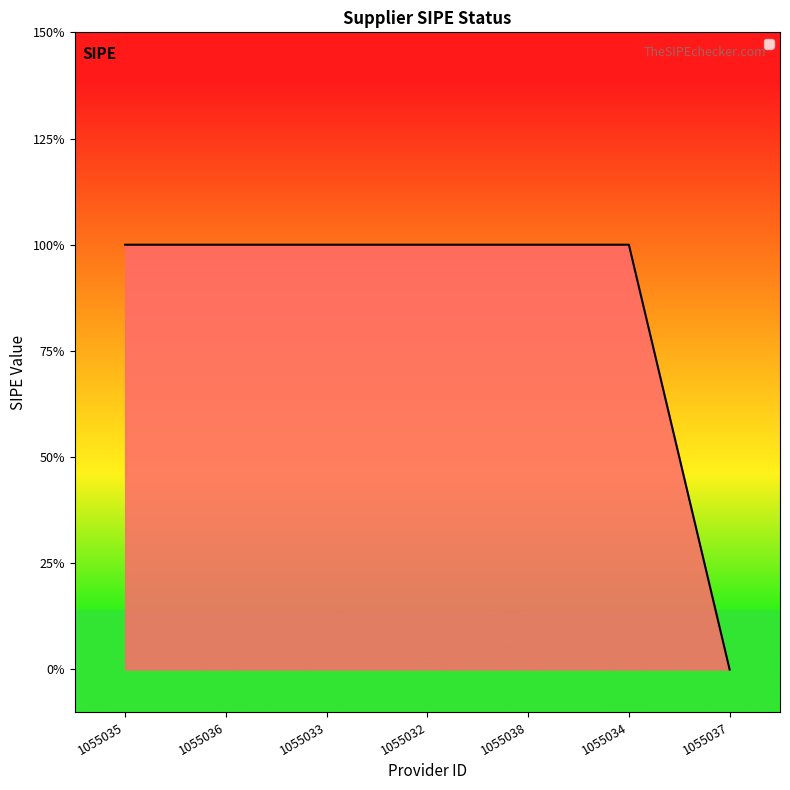

Reading left to right, what are all the values shown in this chart?

1055035=1	1055036=1	1055033=1	1055032=1	1055038=1	1055034=1	1055037=0